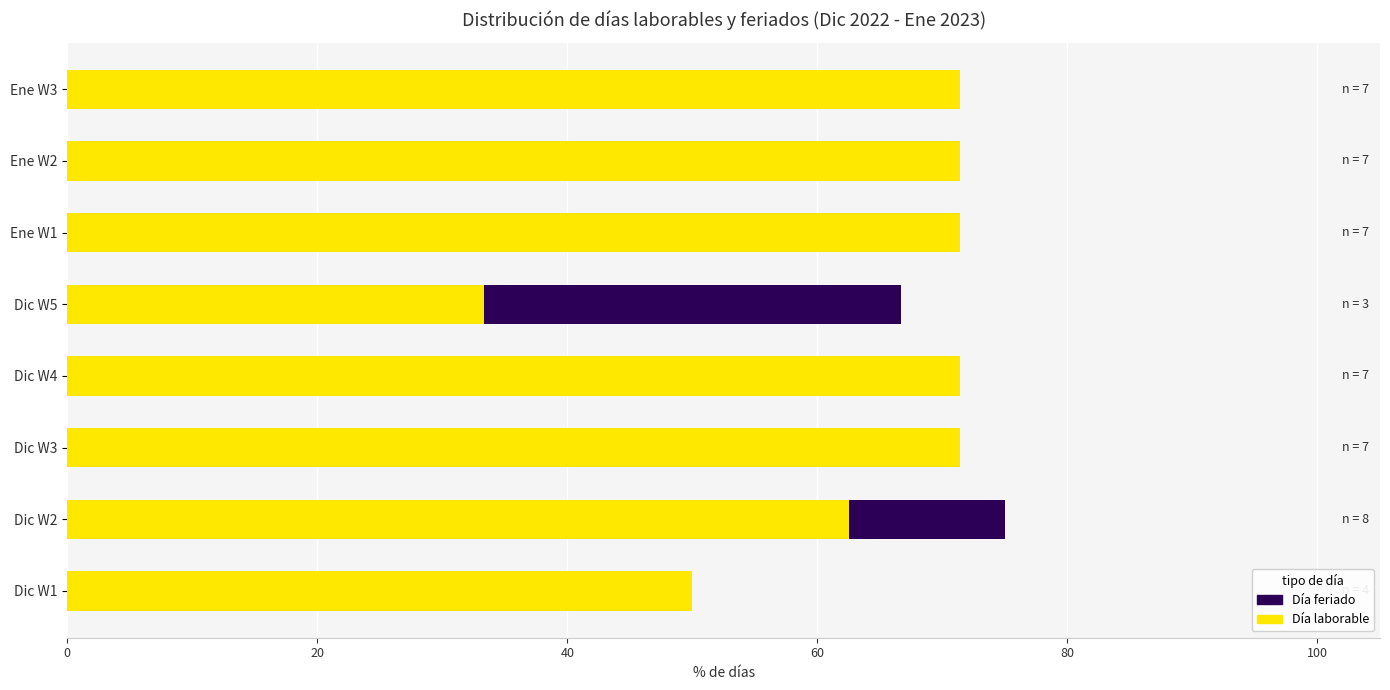

What is the total value across all series at Ene W1?

71.4